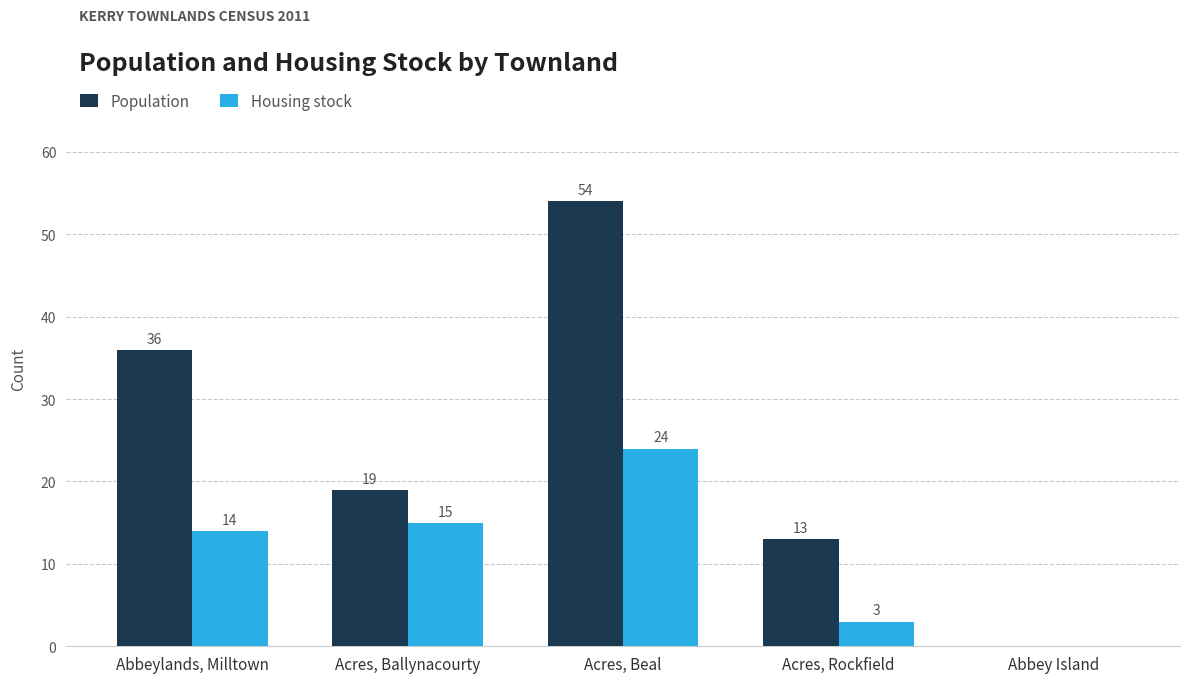

Reading left to right, what are all the values shown in this chart?

Population: 36	19	54	13	0
Housing stock: 14	15	24	3	0